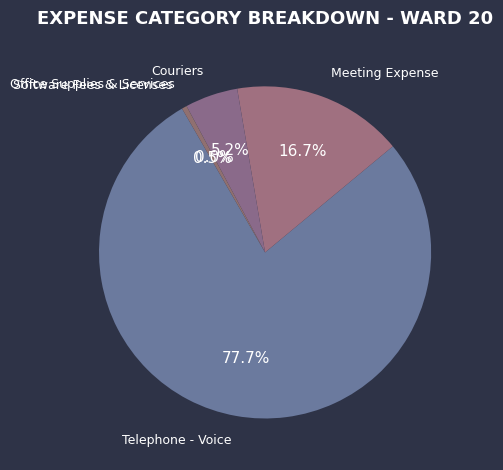

Rank the categories by value from lowest to highest.

Office Supplies & Services, Software Fees & Licenses, Couriers, Meeting Expense, Telephone - Voice